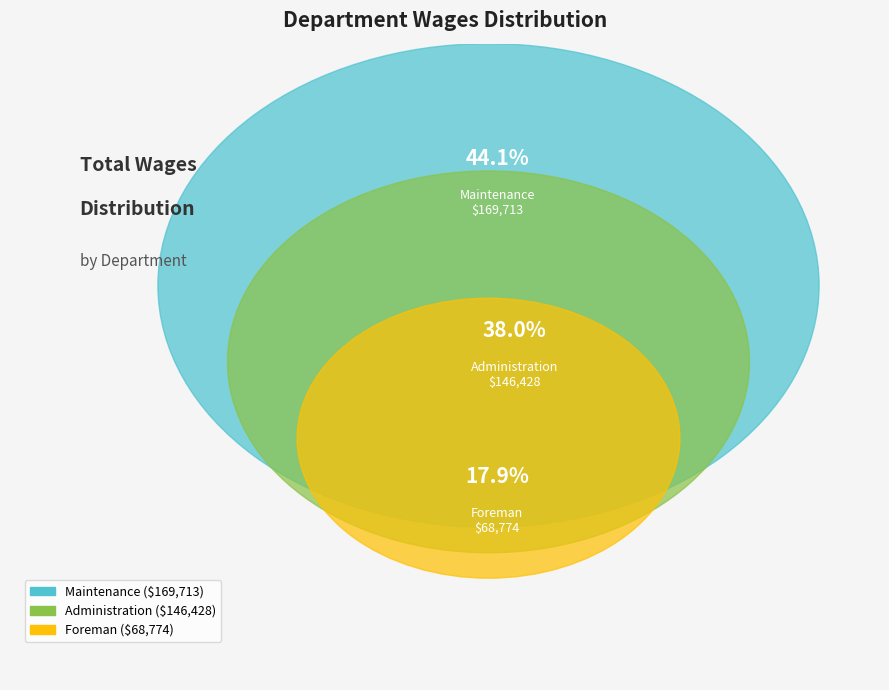

Is it true that Maintenance is 33% of the pie?

False